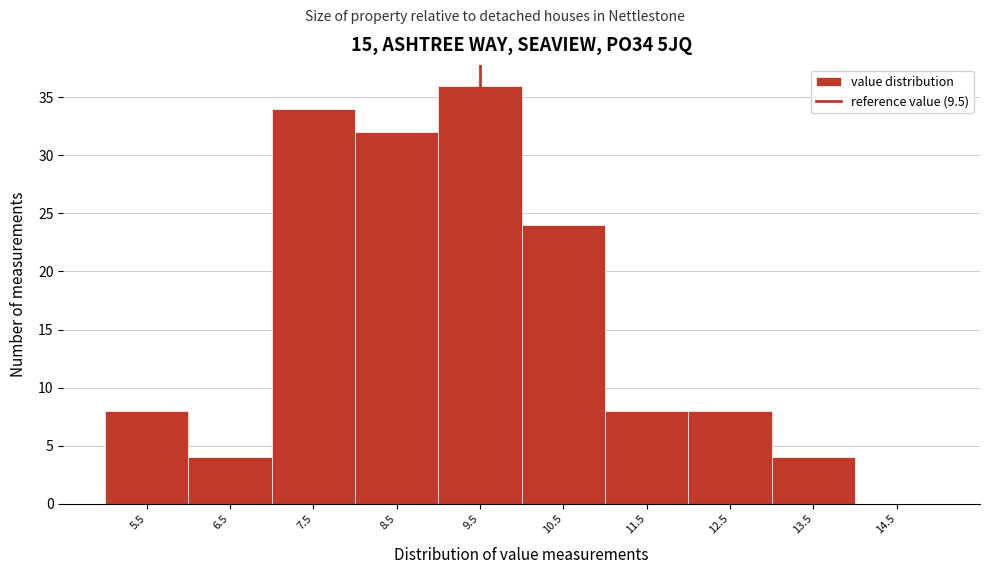

How tall is the bar that spans 10 to 11 on the x-axis? The values are not printed on the chart, so give them approximately, as read against the axis.

24